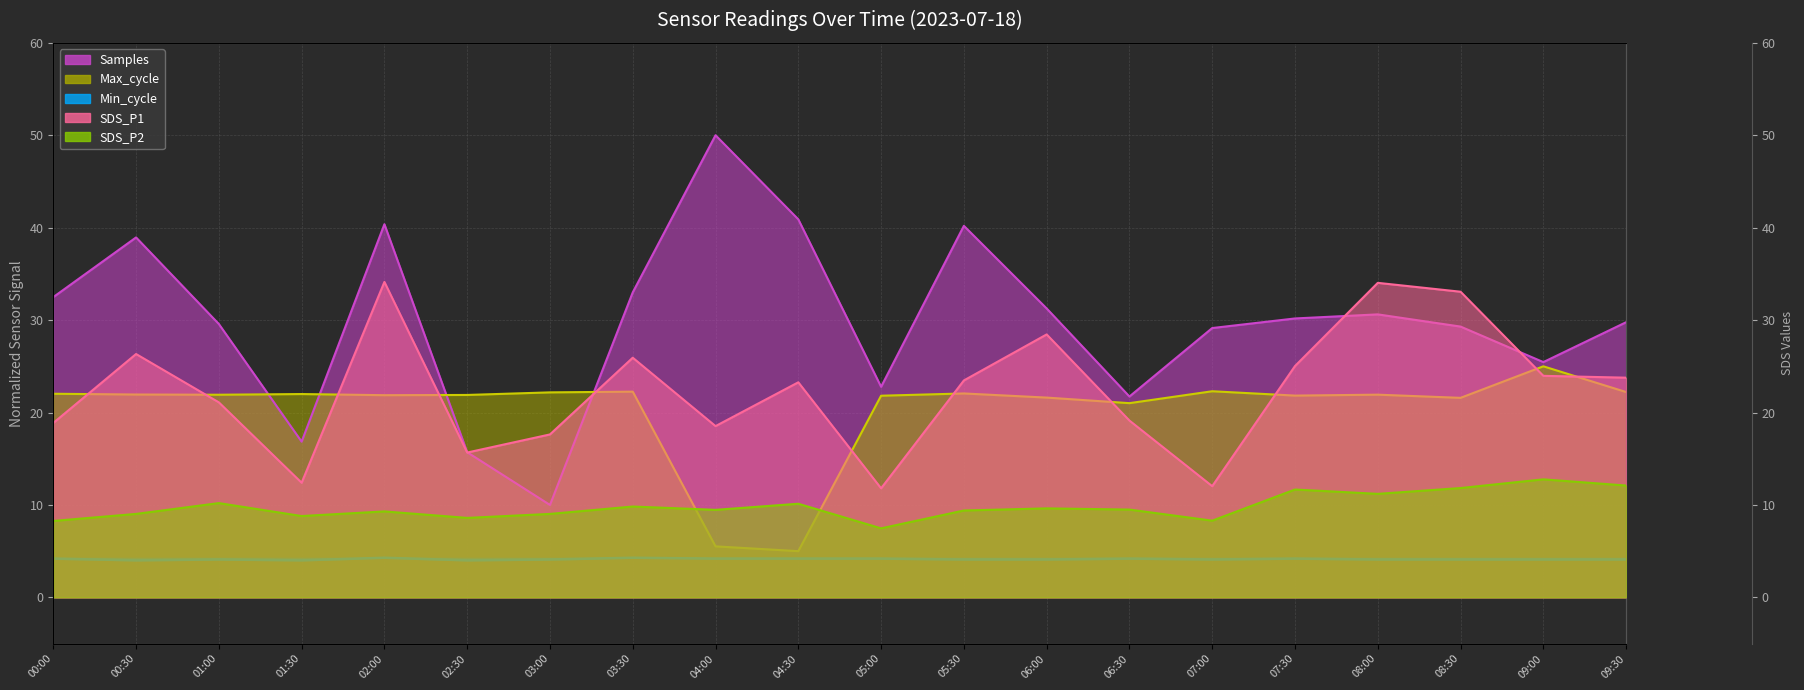

What is the sum of all SDS_P2 values?

196.5